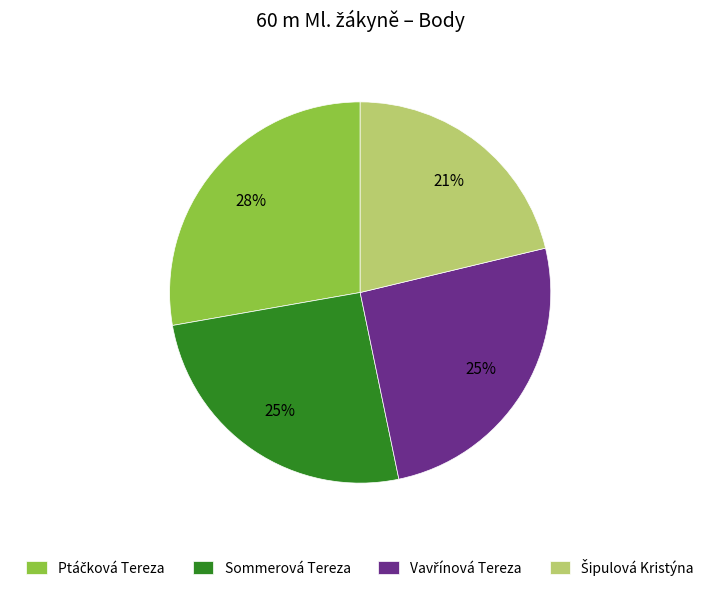

The Sommerová Tereza slice represents 37% of the pie. True or false?

False